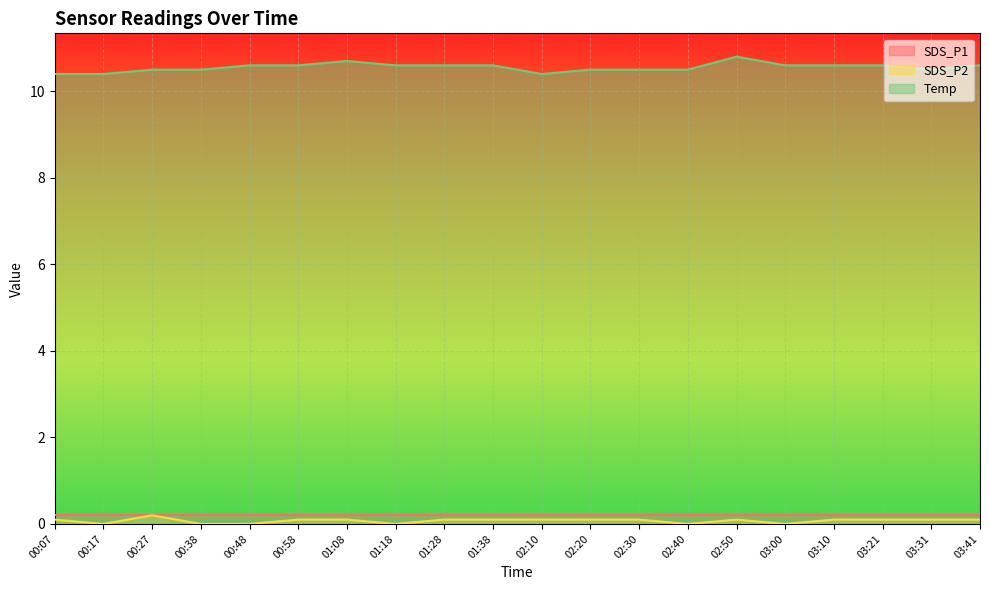

What is the minimum value for Temp?

10.4